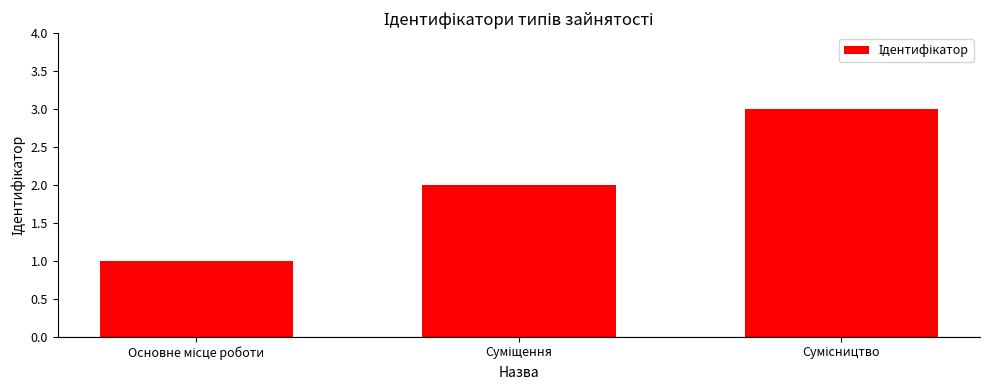

What is the maximum value shown in the chart?

3